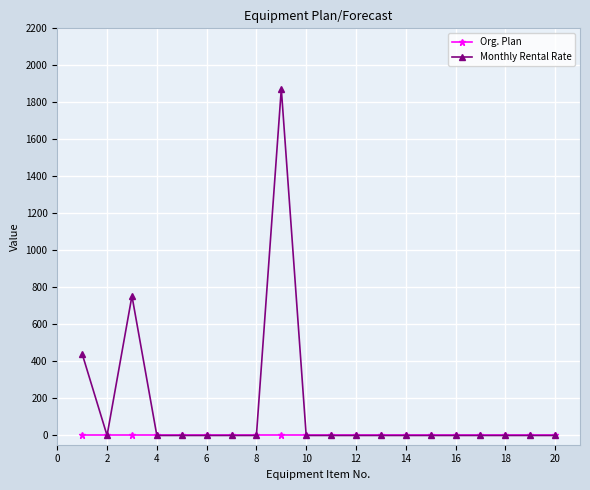

Rank the series by their average value, from lowest to highest.

Org. Plan, Monthly Rental Rate